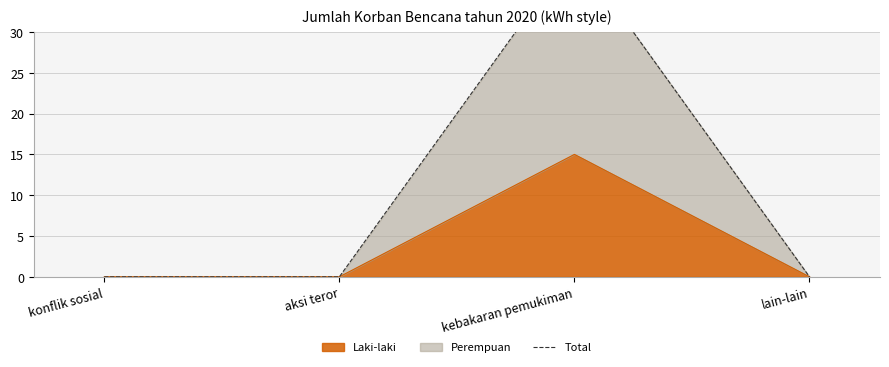

True or false: the data shows 15 at lain-lain.

False